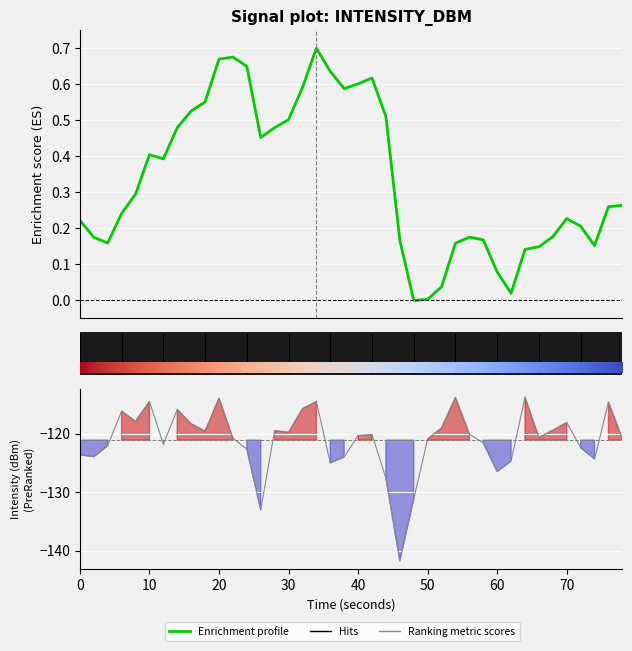

True or false: the data has more than 1 interior local peaks.

True